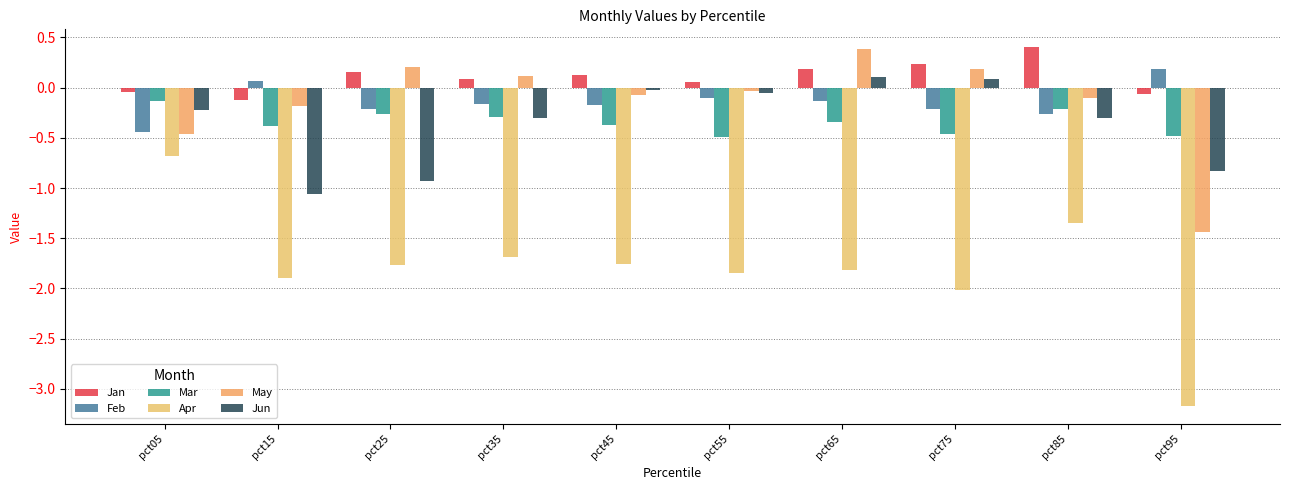

What is the spread (max minus min) of values at pct75?

2.2